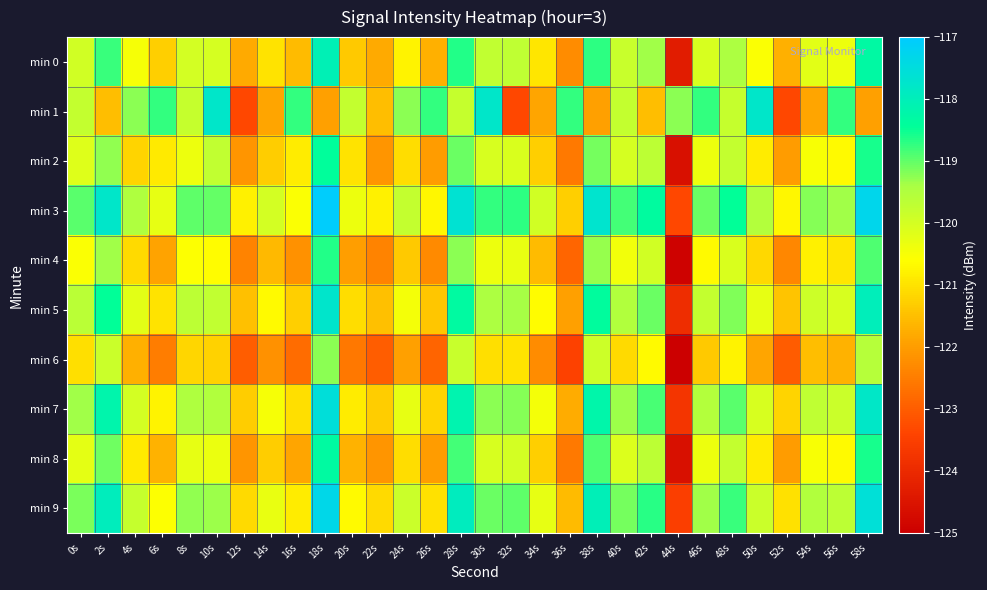

Reading left to right, transcribe all the data shown in this chart.

min 0: 0s=-119.9	2s=-118.8	4s=-120.5	6s=-121.3	8s=-120.0	10s=-120.0	12s=-121.8	14s=-121.0	16s=-121.6	18s=-118.0	20s=-121.4	22s=-121.8	24s=-120.8	26s=-121.7	28s=-118.6	30s=-119.7	32s=-119.7	34s=-121.0	36s=-122.3	38s=-118.7	40s=-119.8	42s=-119.4	44s=-124.3	46s=-120.1	48s=-119.5	50s=-120.6	52s=-121.7	54s=-120.2	56s=-120.4	58s=-118.3
min 1: 0s=-119.8	2s=-121.5	4s=-119.2	6s=-118.7	8s=-119.8	10s=-117.8	12s=-123.3	14s=-121.8	16s=-118.7	18s=-121.9	20s=-119.8	22s=-121.5	24s=-119.2	26s=-118.7	28s=-119.8	30s=-117.8	32s=-123.3	34s=-121.8	36s=-118.7	38s=-121.9	40s=-119.8	42s=-121.5	44s=-119.2	46s=-118.7	48s=-119.8	50s=-117.8	52s=-123.3	54s=-121.8	56s=-118.7	58s=-121.9
min 2: 0s=-120.1	2s=-119.3	4s=-121.2	6s=-120.9	8s=-120.4	10s=-119.7	12s=-122.1	14s=-121.3	16s=-120.9	18s=-118.4	20s=-121.0	22s=-122.1	24s=-121.1	26s=-122.0	28s=-119.0	30s=-120.0	32s=-120.1	34s=-121.3	36s=-122.6	38s=-119.1	40s=-120.0	42s=-119.7	44s=-124.6	46s=-120.4	48s=-119.8	50s=-120.9	52s=-122.0	54s=-120.5	56s=-120.7	58s=-118.6
min 3: 0s=-118.9	2s=-117.8	4s=-119.5	6s=-120.3	8s=-119.0	10s=-119.0	12s=-120.8	14s=-120.0	16s=-120.6	18s=-117.0	20s=-120.4	22s=-120.8	24s=-119.8	26s=-120.7	28s=-117.6	30s=-118.7	32s=-118.7	34s=-120.0	36s=-121.3	38s=-117.7	40s=-118.8	42s=-118.4	44s=-123.3	46s=-119.1	48s=-118.5	50s=-119.6	52s=-120.7	54s=-119.2	56s=-119.4	58s=-117.3
min 4: 0s=-120.5	2s=-119.4	4s=-121.1	6s=-121.9	8s=-120.6	10s=-120.6	12s=-122.4	14s=-121.6	16s=-122.2	18s=-118.6	20s=-122.0	22s=-122.4	24s=-121.4	26s=-122.3	28s=-119.2	30s=-120.3	32s=-120.3	34s=-121.6	36s=-122.9	38s=-119.3	40s=-120.4	42s=-120.0	44s=-124.9	46s=-120.7	48s=-120.1	50s=-121.2	52s=-122.3	54s=-120.8	56s=-121.0	58s=-118.9
min 5: 0s=-119.6	2s=-118.5	4s=-120.2	6s=-121.0	8s=-119.7	10s=-119.7	12s=-121.5	14s=-120.7	16s=-121.3	18s=-117.7	20s=-121.1	22s=-121.5	24s=-120.5	26s=-121.4	28s=-118.3	30s=-119.4	32s=-119.4	34s=-120.7	36s=-122.0	38s=-118.4	40s=-119.5	42s=-119.1	44s=-123.9	46s=-119.8	48s=-119.2	50s=-120.3	52s=-121.4	54s=-119.9	56s=-120.1	58s=-118.0
min 6: 0s=-121.0	2s=-119.9	4s=-121.7	6s=-122.5	8s=-121.2	10s=-121.2	12s=-123.0	14s=-122.2	16s=-122.8	18s=-119.2	20s=-122.6	22s=-123.0	24s=-122.0	26s=-122.9	28s=-119.8	30s=-121.0	32s=-121.0	34s=-122.3	36s=-123.5	38s=-119.9	40s=-121.1	42s=-120.7	44s=-125.5	46s=-121.4	48s=-120.8	50s=-121.9	52s=-123.0	54s=-121.5	56s=-121.7	58s=-119.6
min 7: 0s=-119.3	2s=-118.2	4s=-120.0	6s=-120.8	8s=-119.5	10s=-119.5	12s=-121.3	14s=-120.5	16s=-121.1	18s=-117.5	20s=-120.9	22s=-121.3	24s=-120.3	26s=-121.2	28s=-118.1	30s=-119.2	32s=-119.2	34s=-120.5	36s=-121.8	38s=-118.2	40s=-119.3	42s=-118.9	44s=-123.7	46s=-119.6	48s=-119.0	50s=-120.1	52s=-121.2	54s=-119.7	56s=-119.9	58s=-117.8
min 8: 0s=-120.2	2s=-119.1	4s=-120.9	6s=-121.7	8s=-120.3	10s=-120.3	12s=-122.1	14s=-121.3	16s=-121.9	18s=-118.3	20s=-121.7	22s=-122.1	24s=-121.1	26s=-122.0	28s=-118.8	30s=-120.0	32s=-120.0	34s=-121.3	36s=-122.6	38s=-118.9	40s=-120.1	42s=-119.7	44s=-124.6	46s=-120.4	48s=-119.8	50s=-120.9	52s=-122.0	54s=-120.5	56s=-120.7	58s=-118.6
min 9: 0s=-119.1	2s=-118.0	4s=-119.8	6s=-120.6	8s=-119.3	10s=-119.3	12s=-121.1	14s=-120.3	16s=-120.9	18s=-117.3	20s=-120.7	22s=-121.1	24s=-119.9	26s=-121.0	28s=-117.9	30s=-119.0	32s=-119.0	34s=-120.3	36s=-121.6	38s=-118.0	40s=-119.1	42s=-118.7	44s=-123.5	46s=-119.4	48s=-118.8	50s=-119.9	52s=-121.0	54s=-119.5	56s=-119.7	58s=-117.6